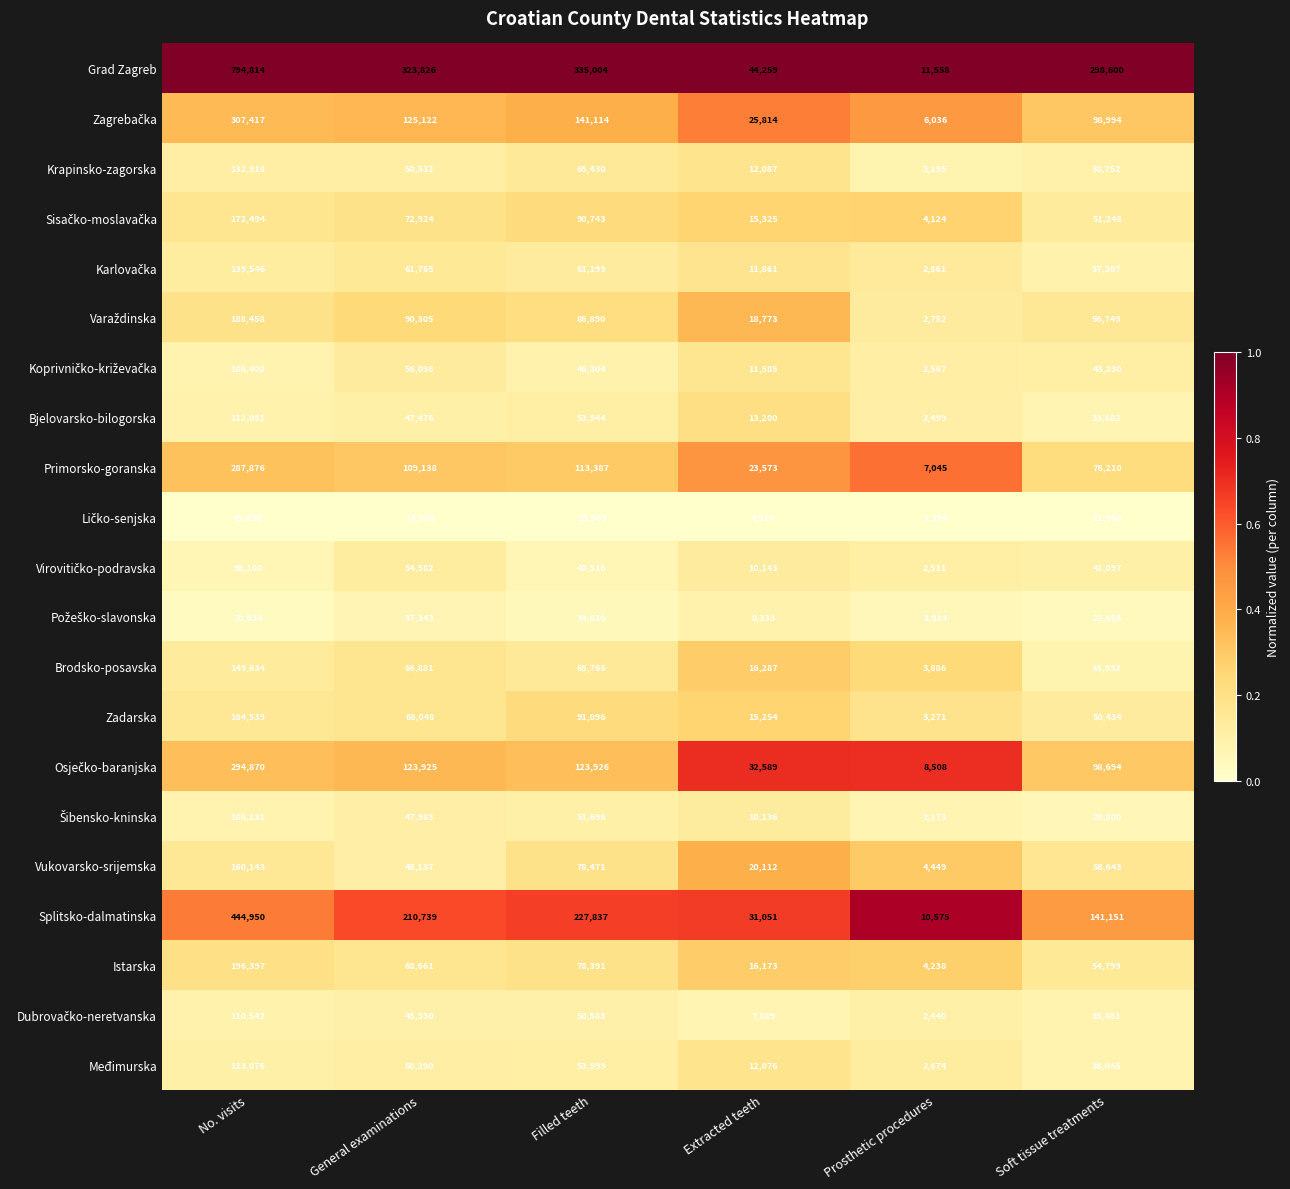

What is the average value of the Međimurska series?

46360